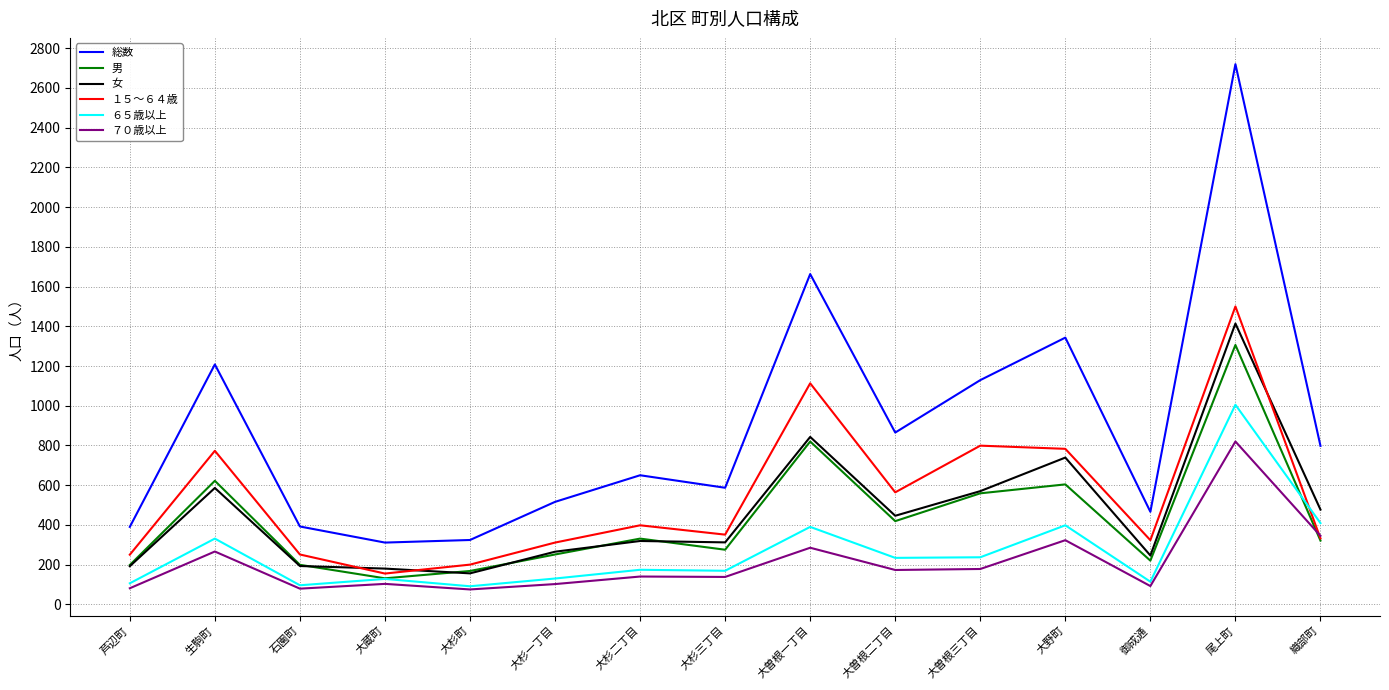

Where is １５～６４歳 nearest to the value 827?

大曽根三丁目